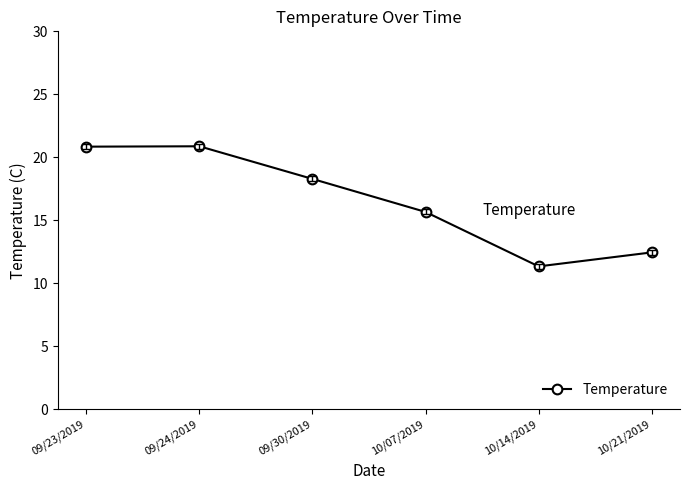

What is the value of the 4th point from the left?

15.7